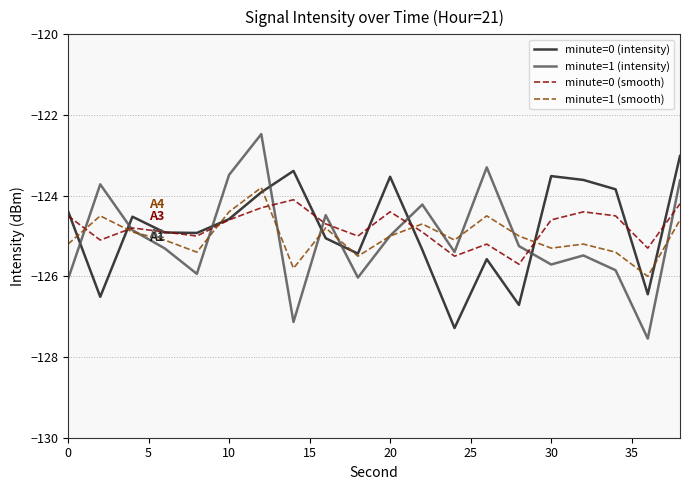

What is the minimum value for minute=0 (smooth)?

-125.7